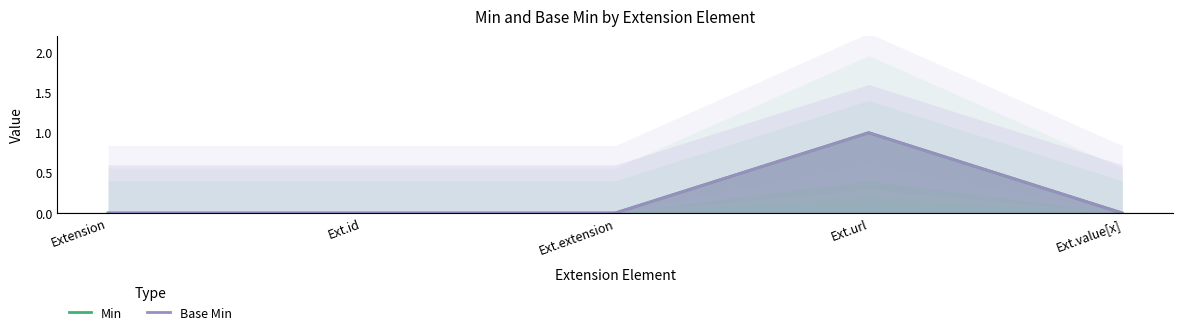

Rank the series by their maximum value, from highest to lowest.

Min, Base Min